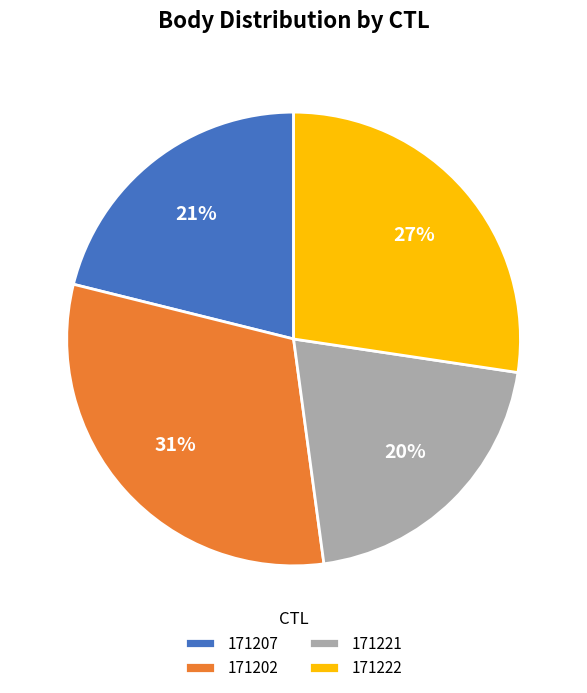

To the nearest percent, what is the difference between the 171207 and 171221 slice percentages?

1%